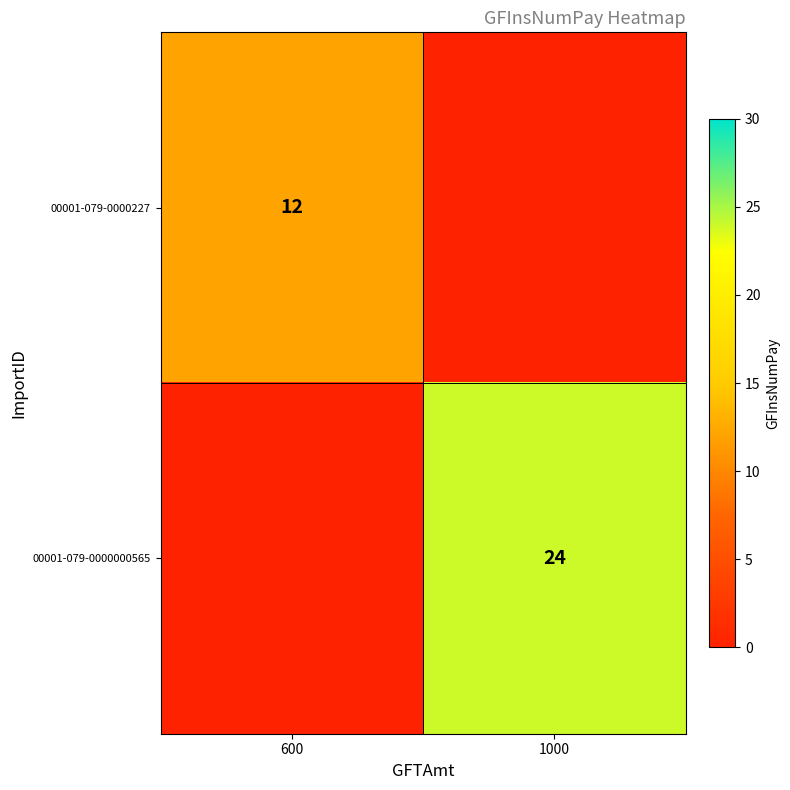

The value of 00001-079-0000227 at 600 is 18. True or false?

False